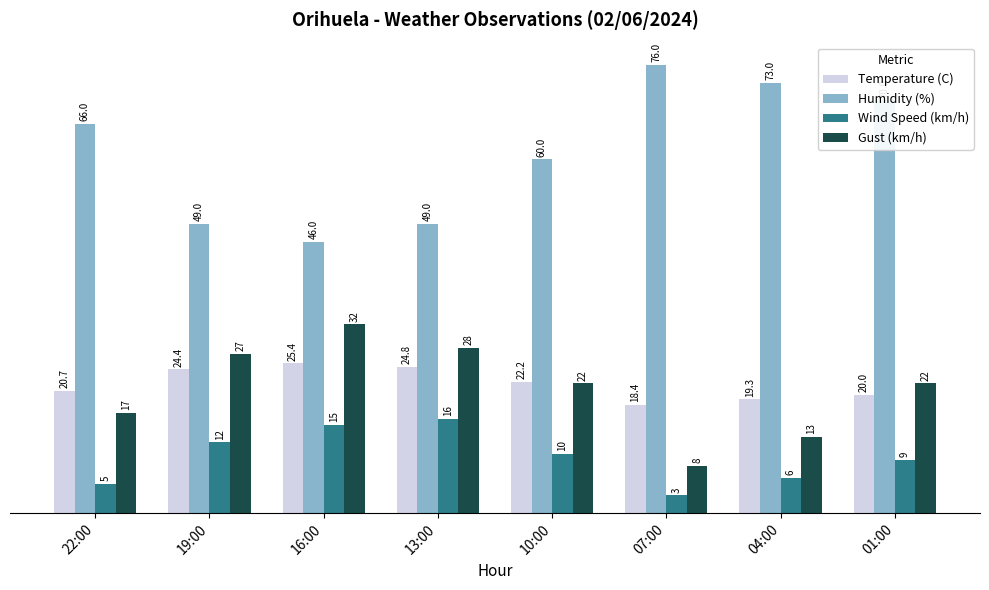

What is the difference between the maximum and second lowest values in the Gust (km/h) series?

19.0